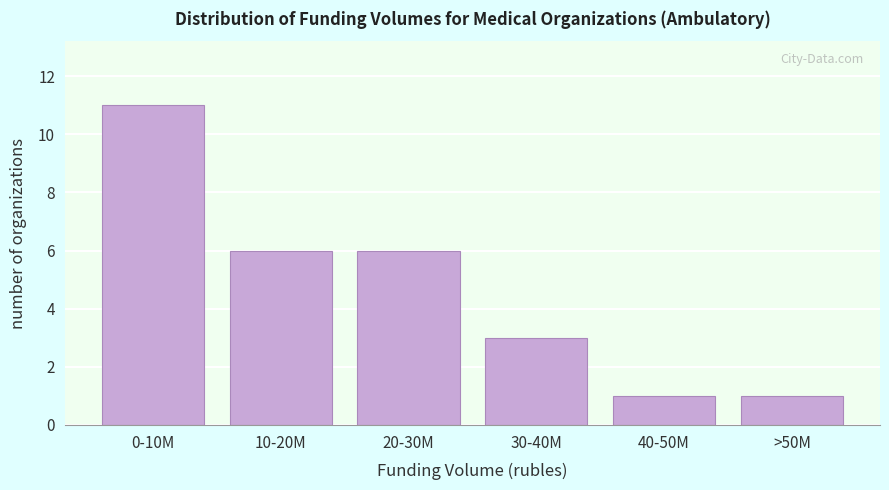

Reading left to right, transcribe all the data shown in this chart.

0-10M=11	10-20M=6	20-30M=6	30-40M=3	40-50M=1	>50M=1